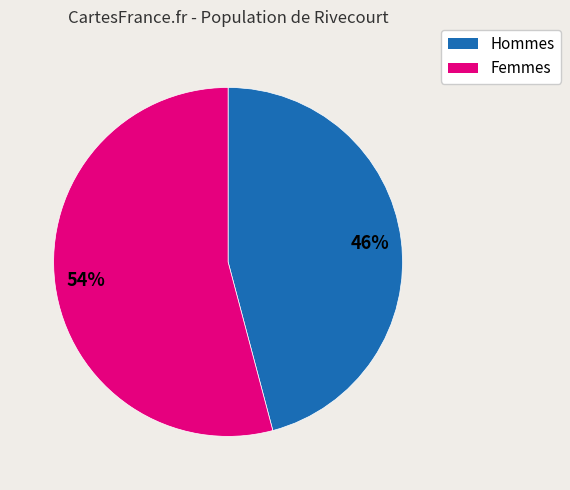

To the nearest percent, what is the difference between the largest and smallest slice percentages?

8%